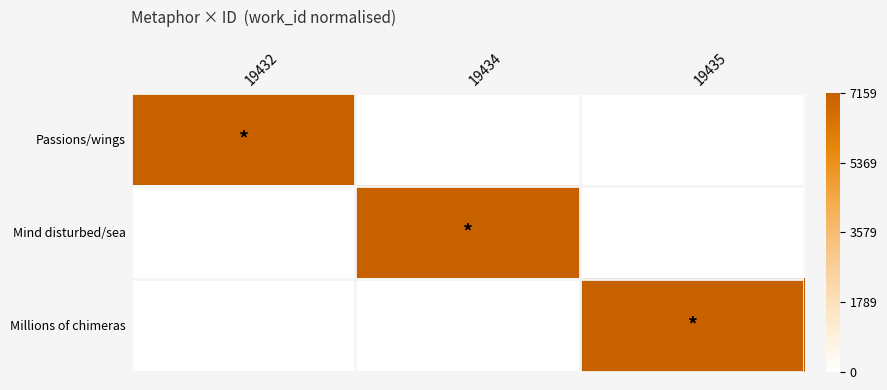

What is the maximum value shown in the chart?

1